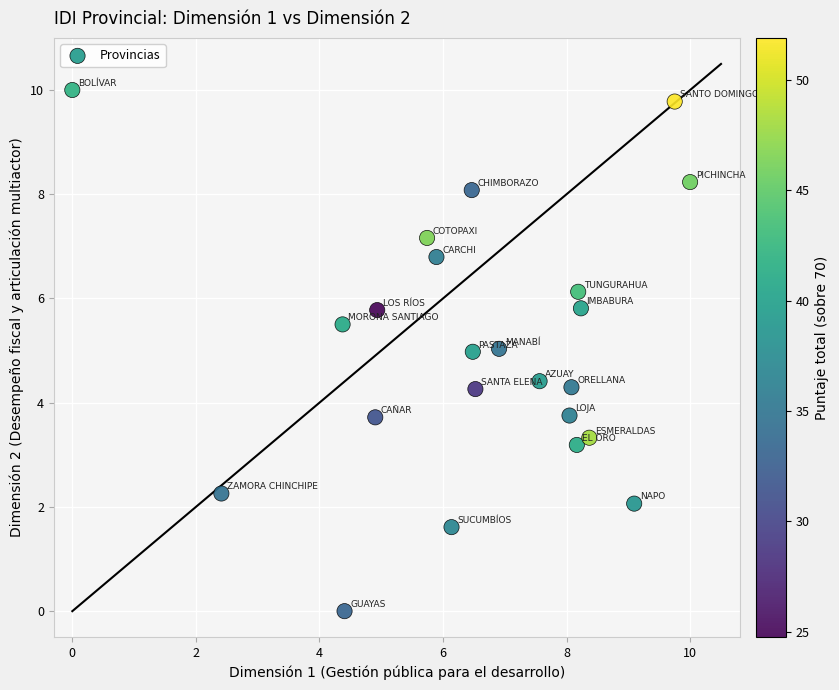

What is the range of X values (max minus min)?

10.0